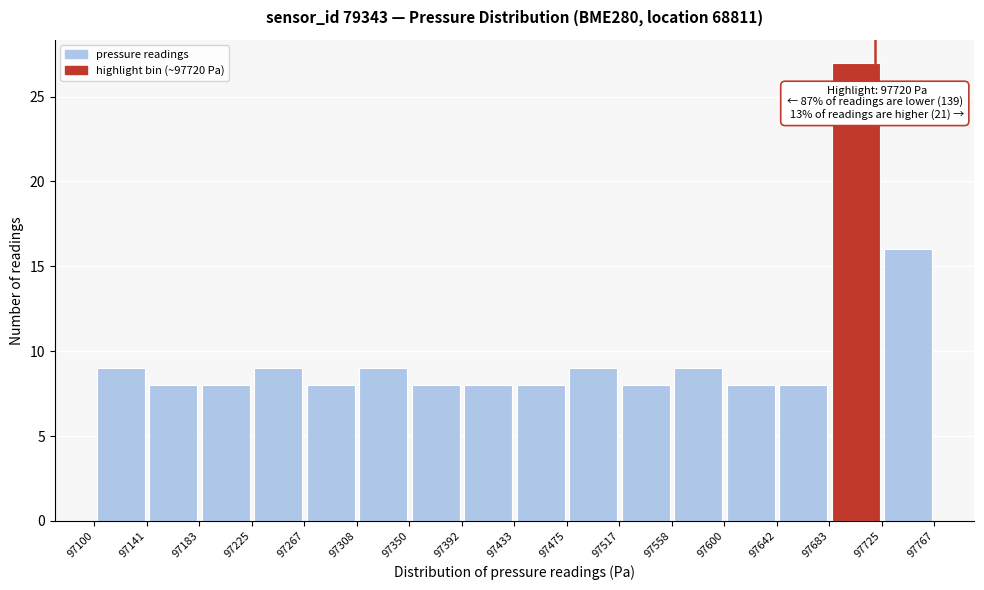

Over which range of the x-axis is the bar tallest?

97683 to 97725